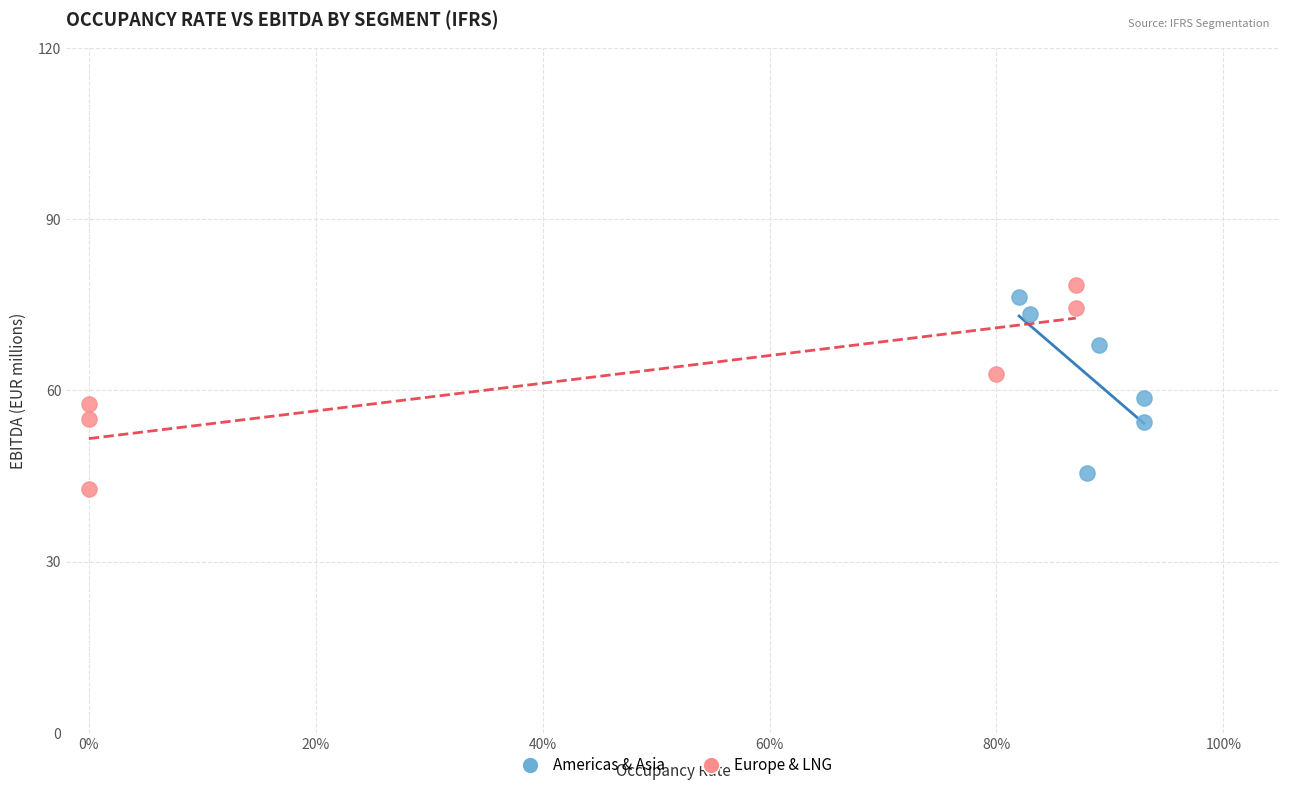

What are all the series names shown in the legend?

Americas & Asia, Europe & LNG